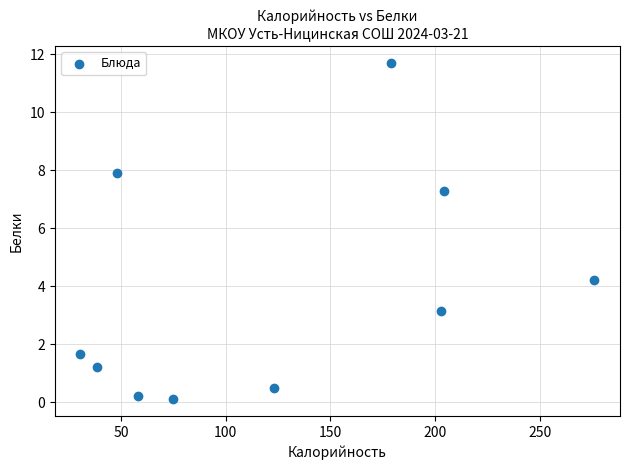

What Y value in the scatter plot is closest to 5?

4.2